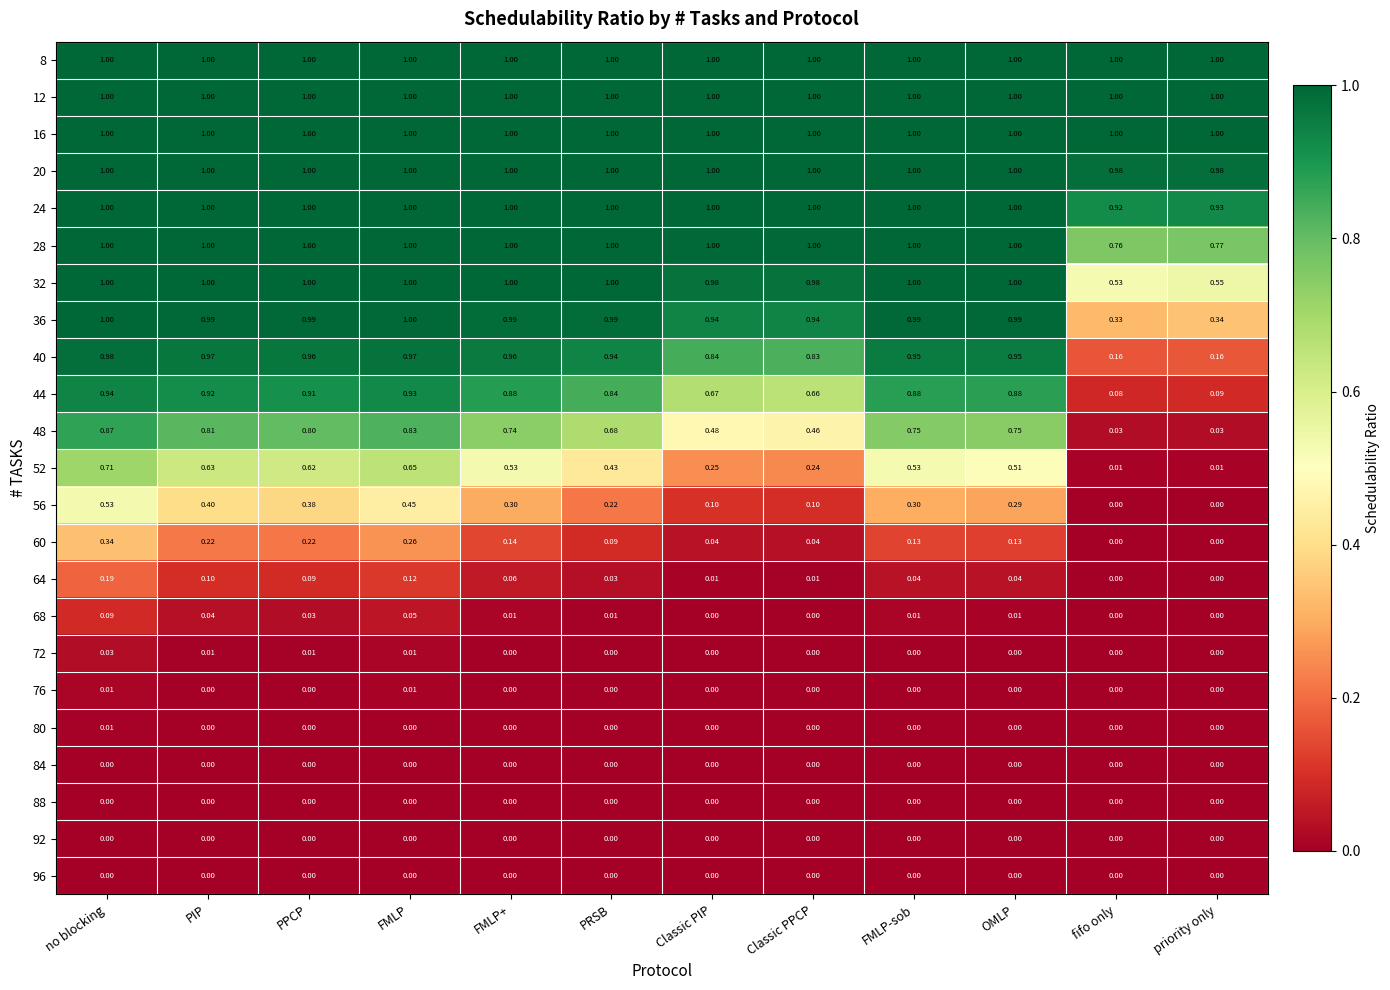

At which category is the sum across all series the highest?

no blocking